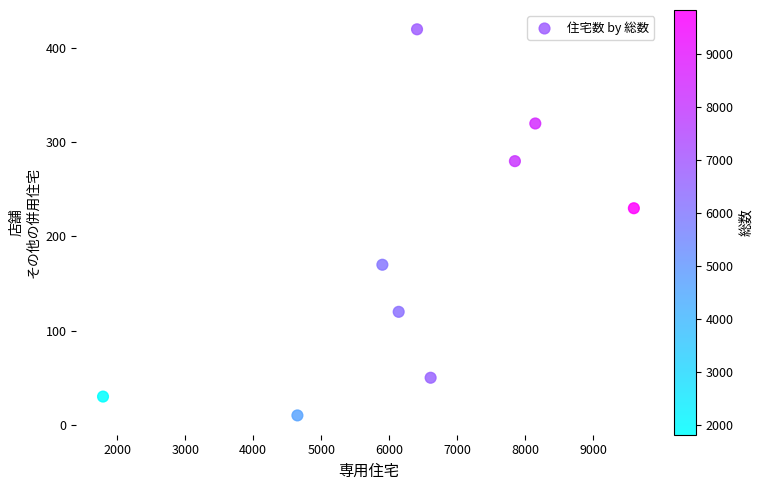

What Y value in the scatter plot is closest to 215?

230